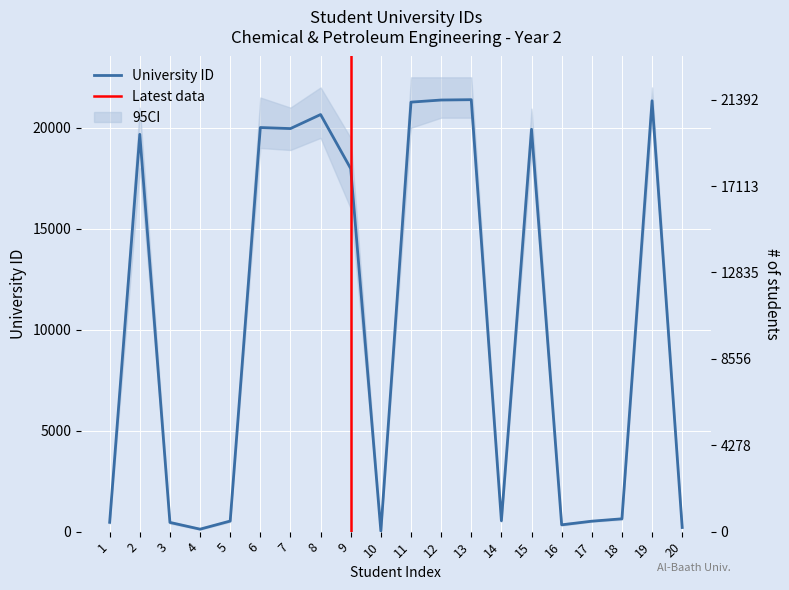

What is the average value?

10370